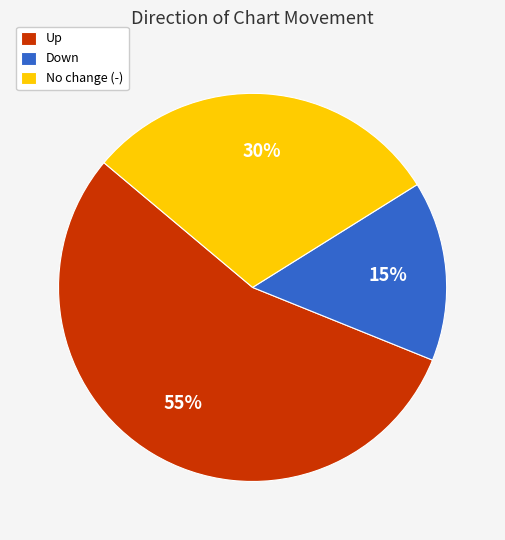

Does any single category account for the majority?

Yes